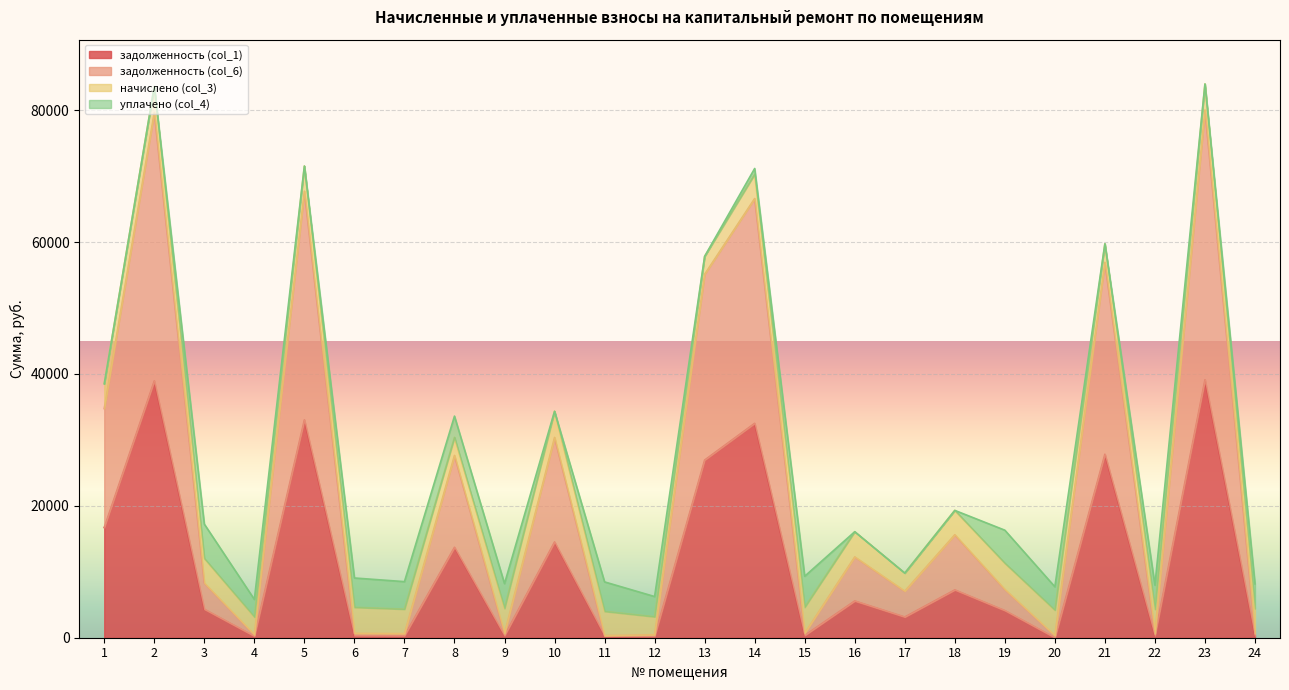

Which category has the lowest value across all series?

20